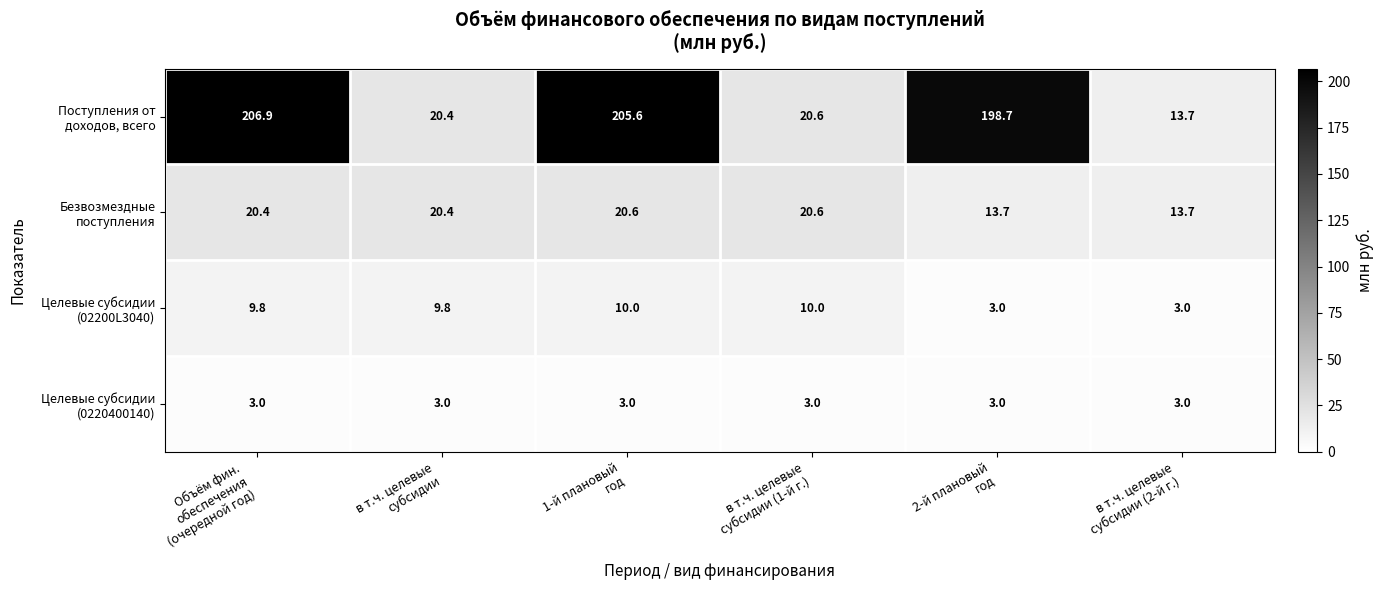

At which category is the sum across all series the highest?

Объём фин.
обеспечения
(очередной год)